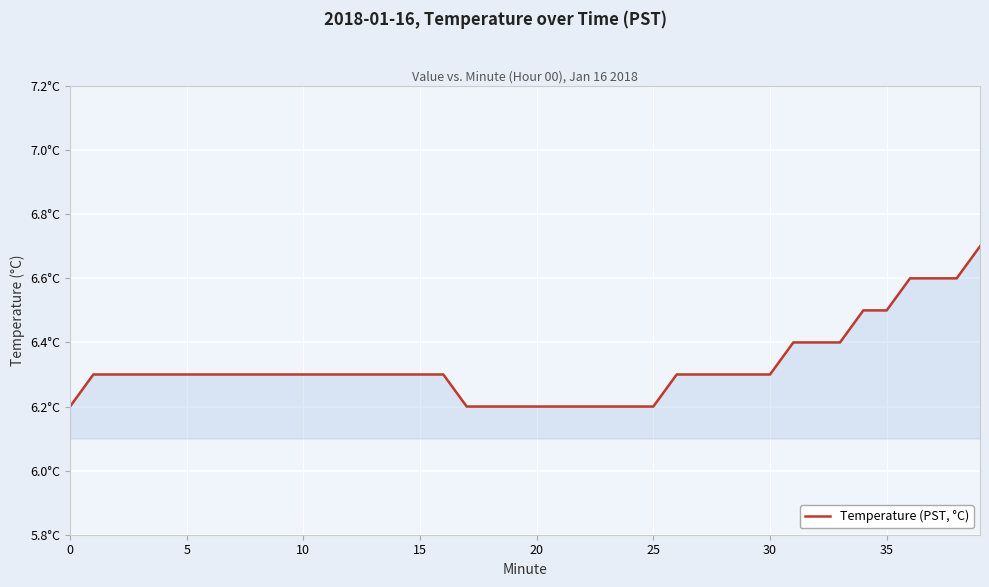

Does the chart display data point markers on the line(s)?

No